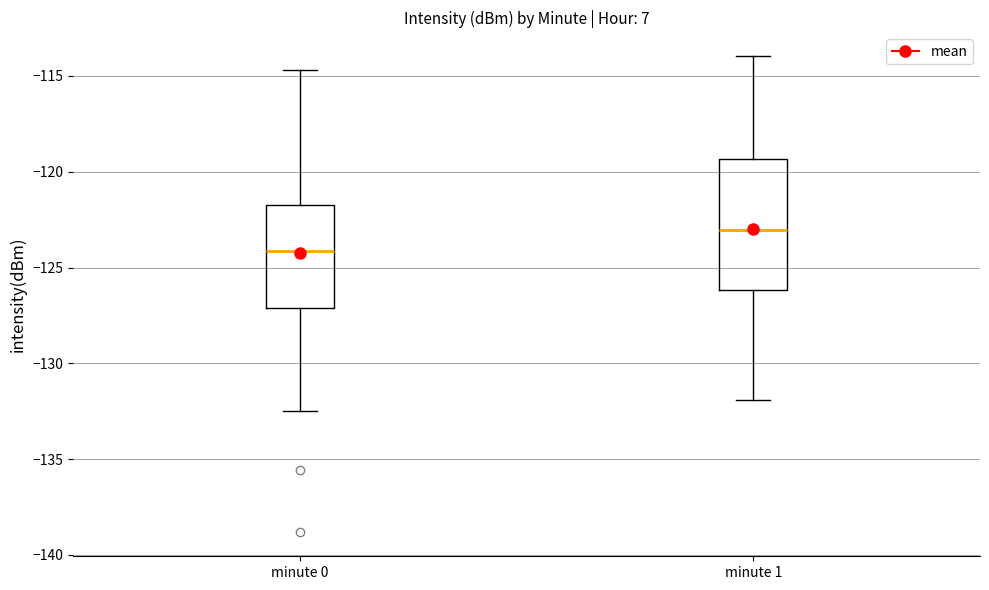

Where does the lower whisker of the box for minute 0 end on the y-axis? The values are not printed on the chart, so give them approximately, as read against the axis.

-132.5